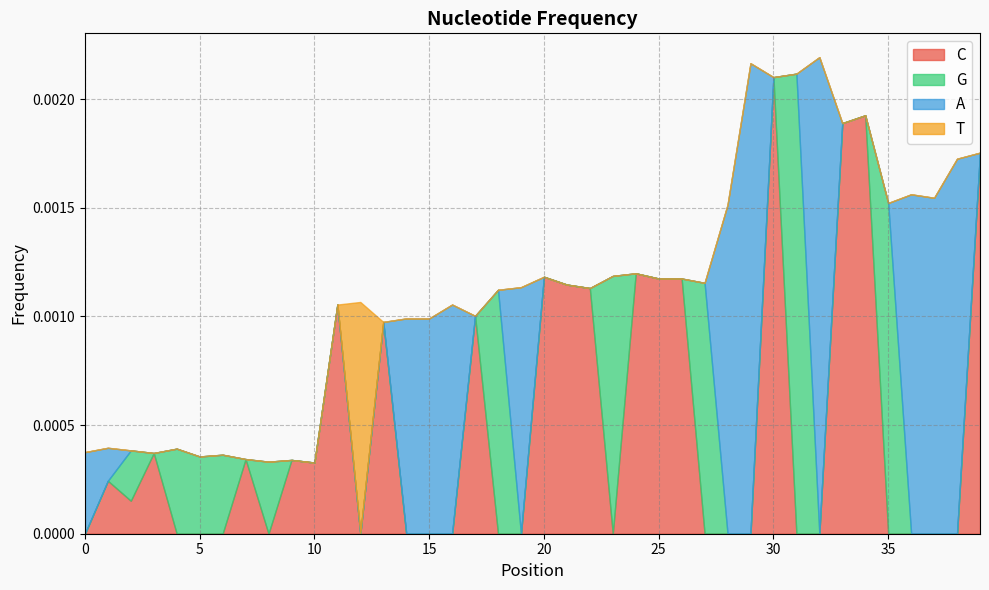

List the labels in order of C value, smallest first.

0, 4, 5, 6, 8, 12, 14, 15, 16, 18, 19, 23, 27, 28, 29, 31, 32, 35, 36, 37, 38, 2, 1, 10, 9, 7, 3, 13, 17, 11, 22, 21, 25, 26, 20, 24, 39, 33, 34, 30